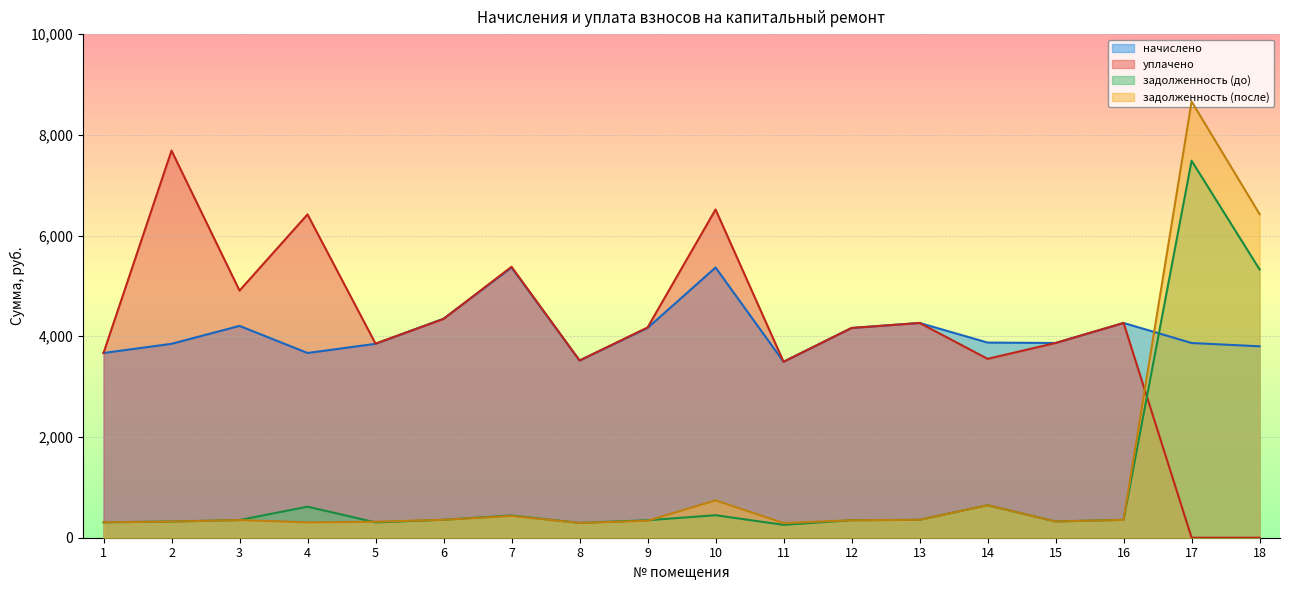

Between which two adjacent categories do задолженность (после) and начислено first intersect?

16 and 17